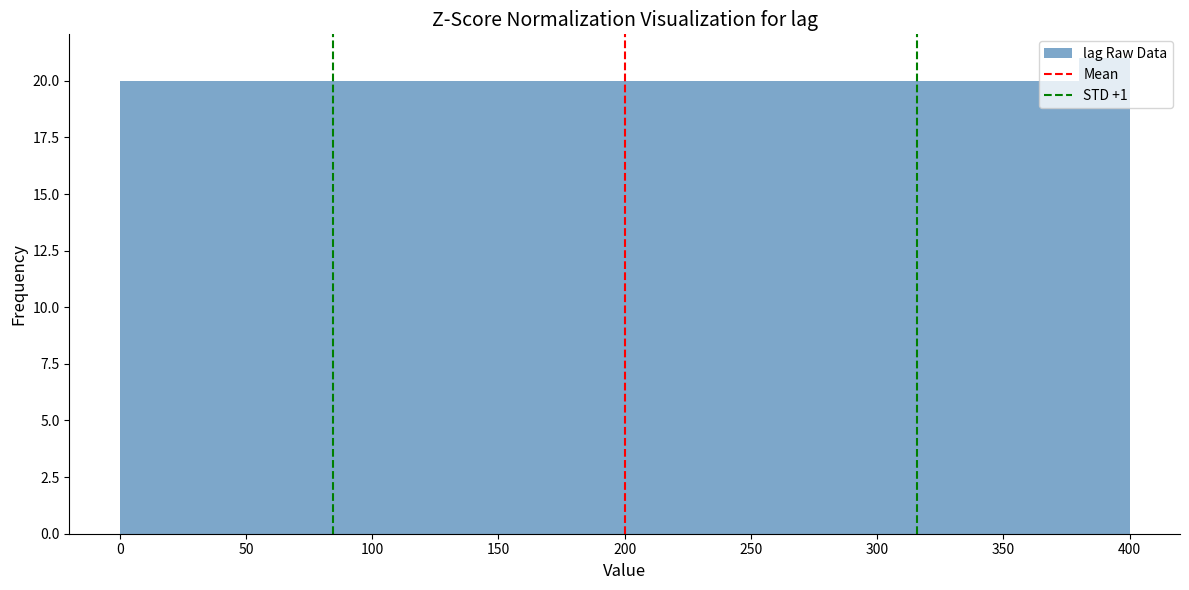

Reading left to right, list every bar in this chart as the range it spans on the x-axis followed by its height. The values are not printed on the chart, so give them approximately, as read against the axis.

0 to 20: 20
20 to 40: 20
40 to 60: 20
60 to 80: 20
80 to 100: 20
100 to 120: 20
120 to 140: 20
140 to 160: 20
160 to 180: 20
180 to 200: 20
200 to 220: 20
220 to 240: 20
240 to 260: 20
260 to 280: 20
280 to 300: 20
300 to 320: 20
320 to 340: 20
340 to 360: 20
360 to 380: 20
380 to 400: 21